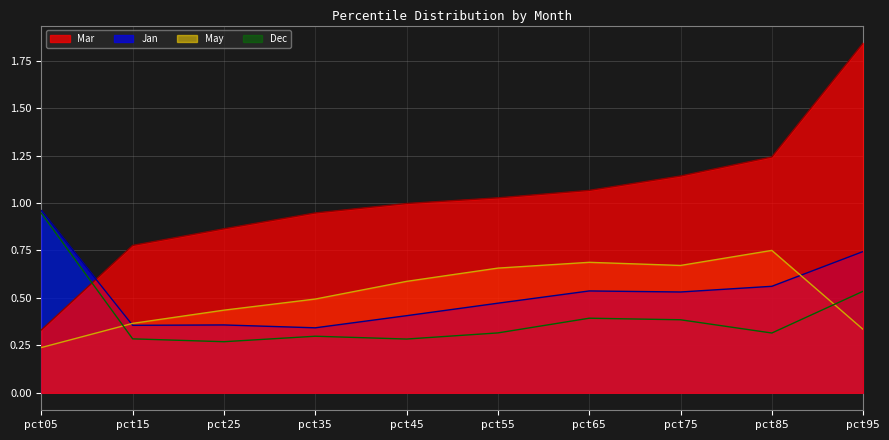

True or false: Jan and Dec intersect in this chart.

False